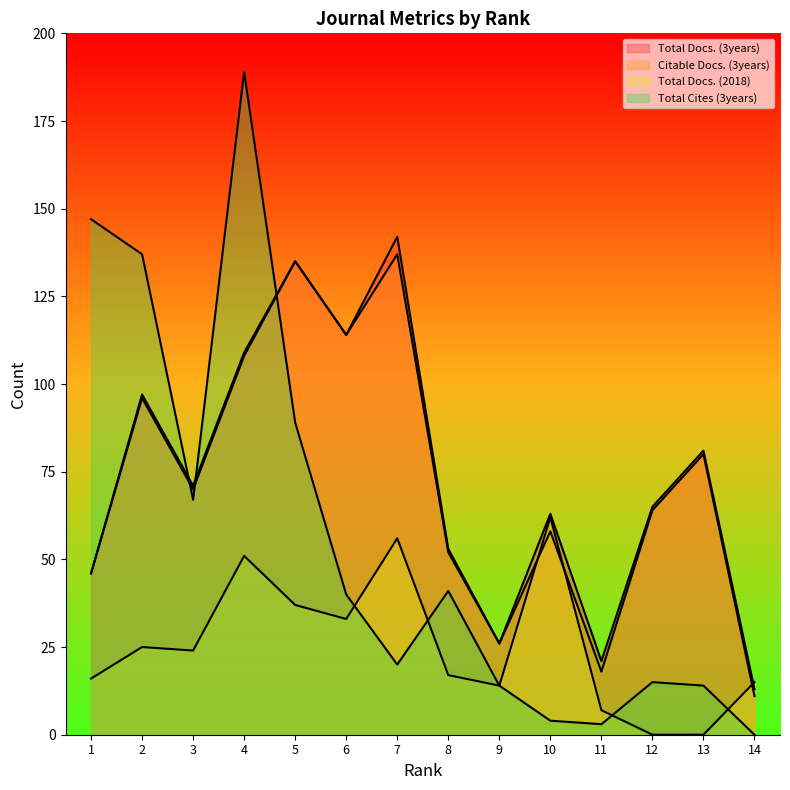

Count the number of categories in the chart.

14